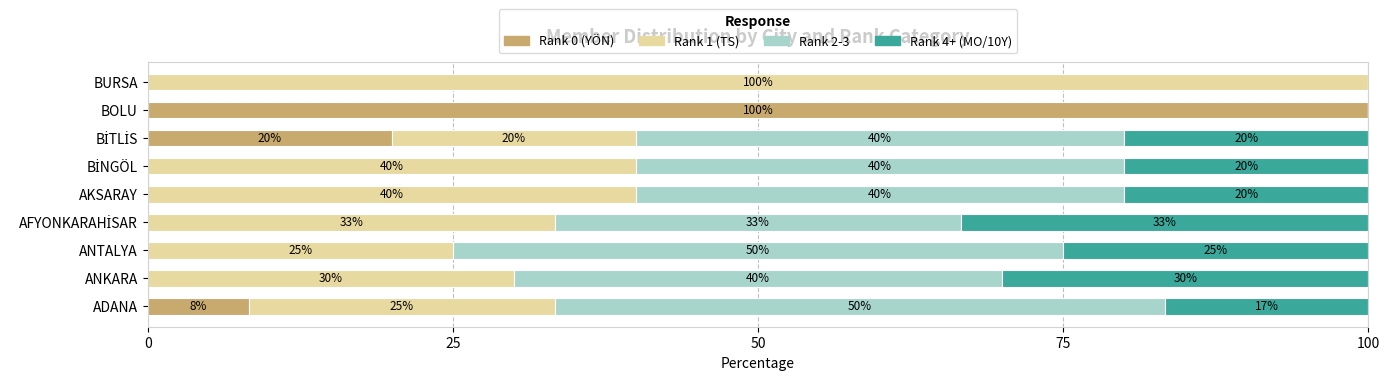

What is the total value across all series at BOLU?

100.0